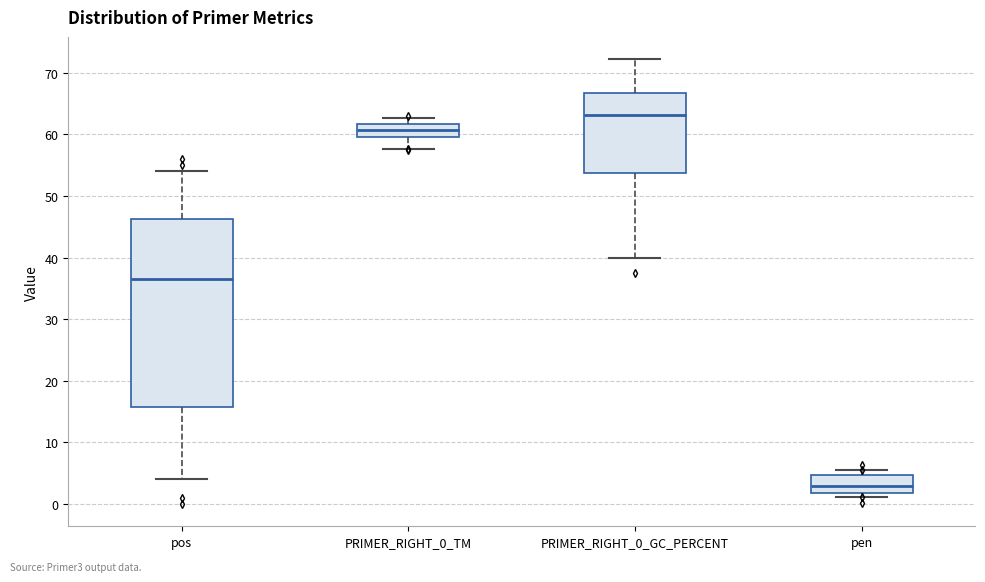

Which box has the highest median line?

PRIMER_RIGHT_0_GC_PERCENT